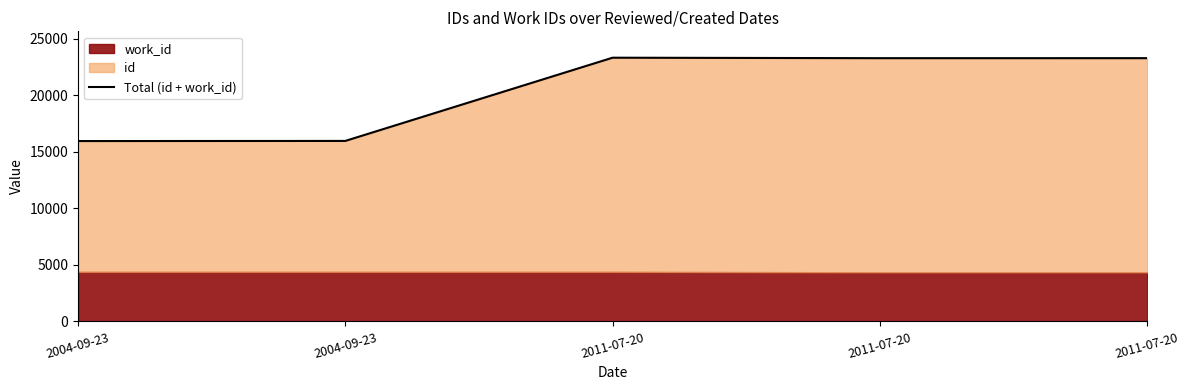

Where is the first local minimum?

2011-07-20